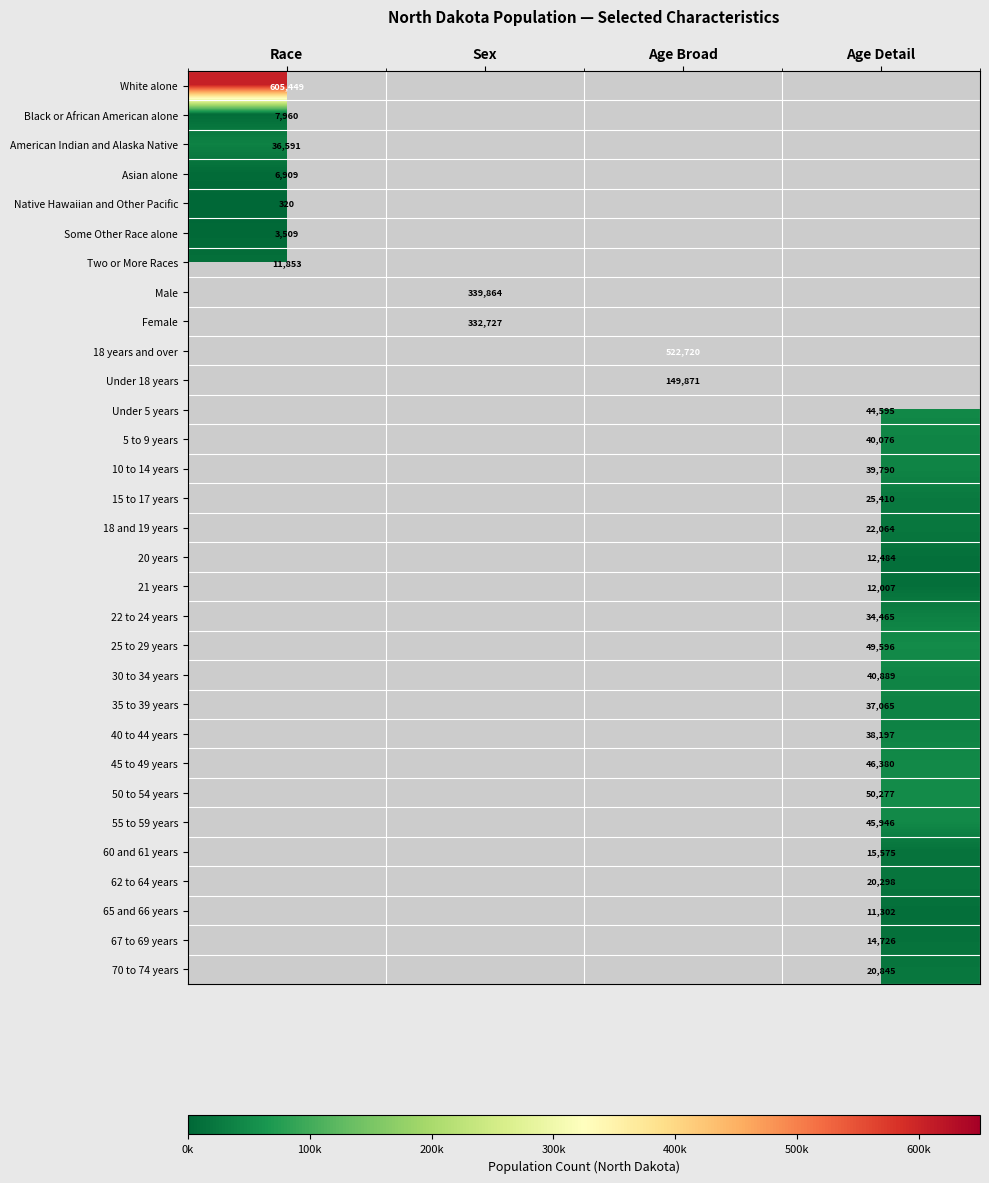

At how many categories does at least one series exceed 41563?

4